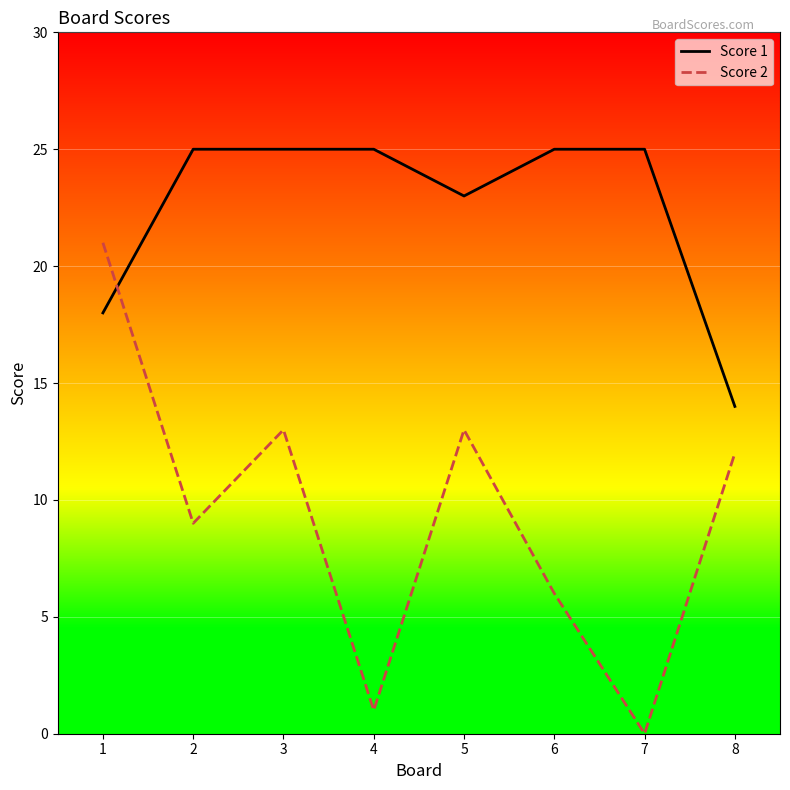

At which label is Score 1 closest to 19?

1